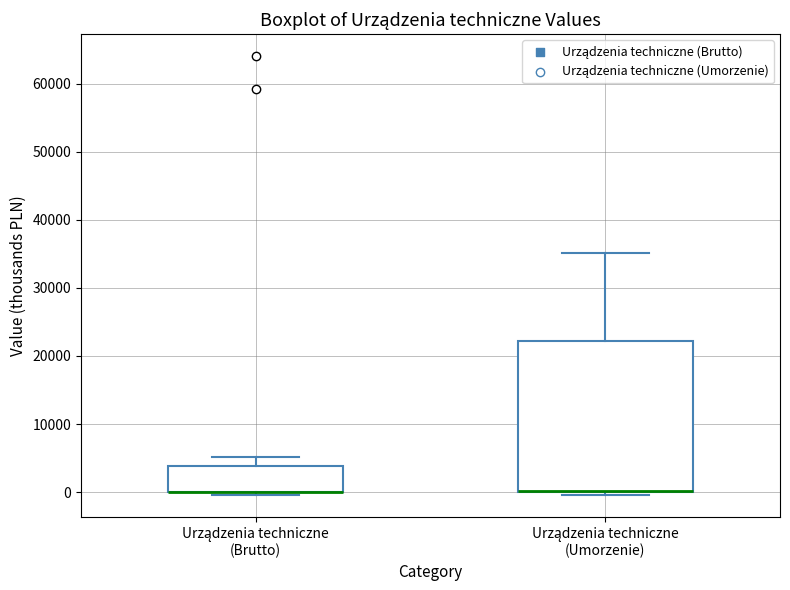

Where is the upper edge of the box for Urządzenia techniczne (Umorzenie) on the y-axis? The values are not printed on the chart, so give them approximately, as read against the axis.

22000